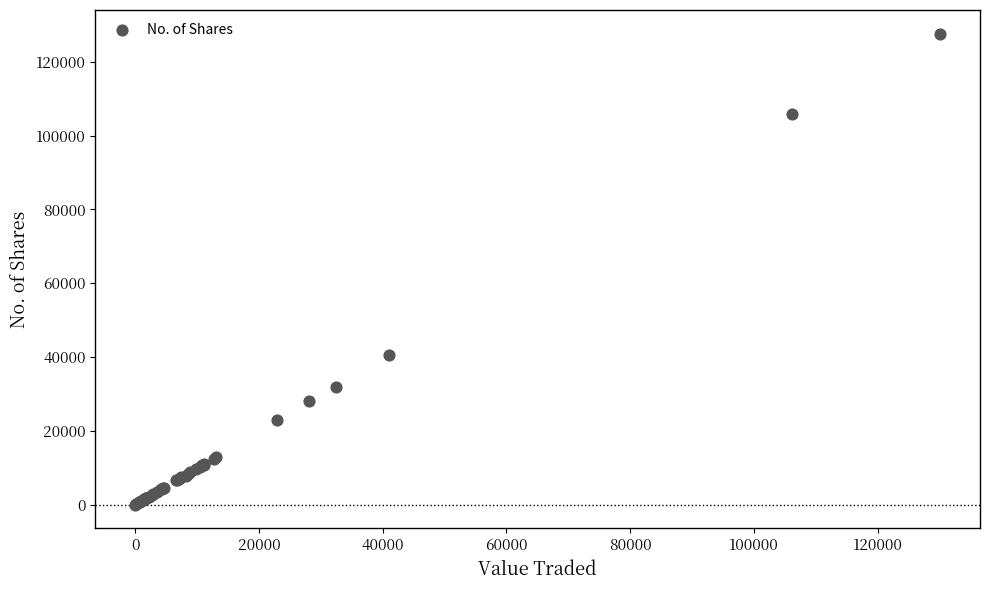

What Y value in the scatter plot is closest to 63836?

40478